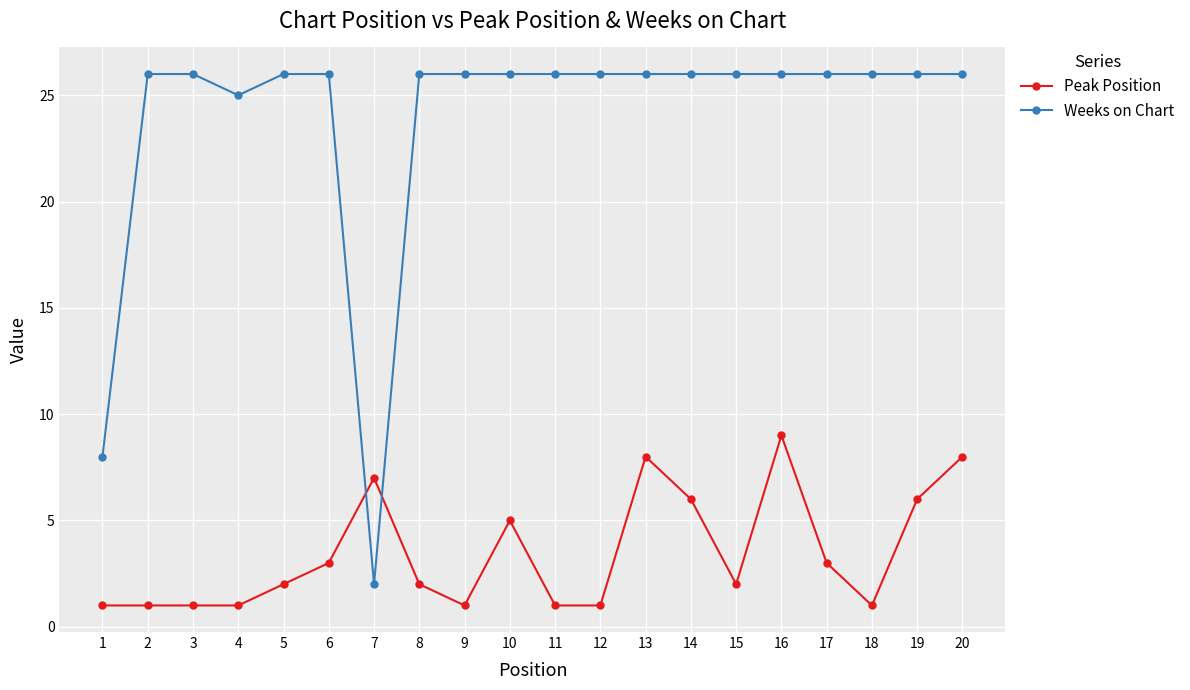

List the series in order of their overall mean, lowest first.

Peak Position, Weeks on Chart